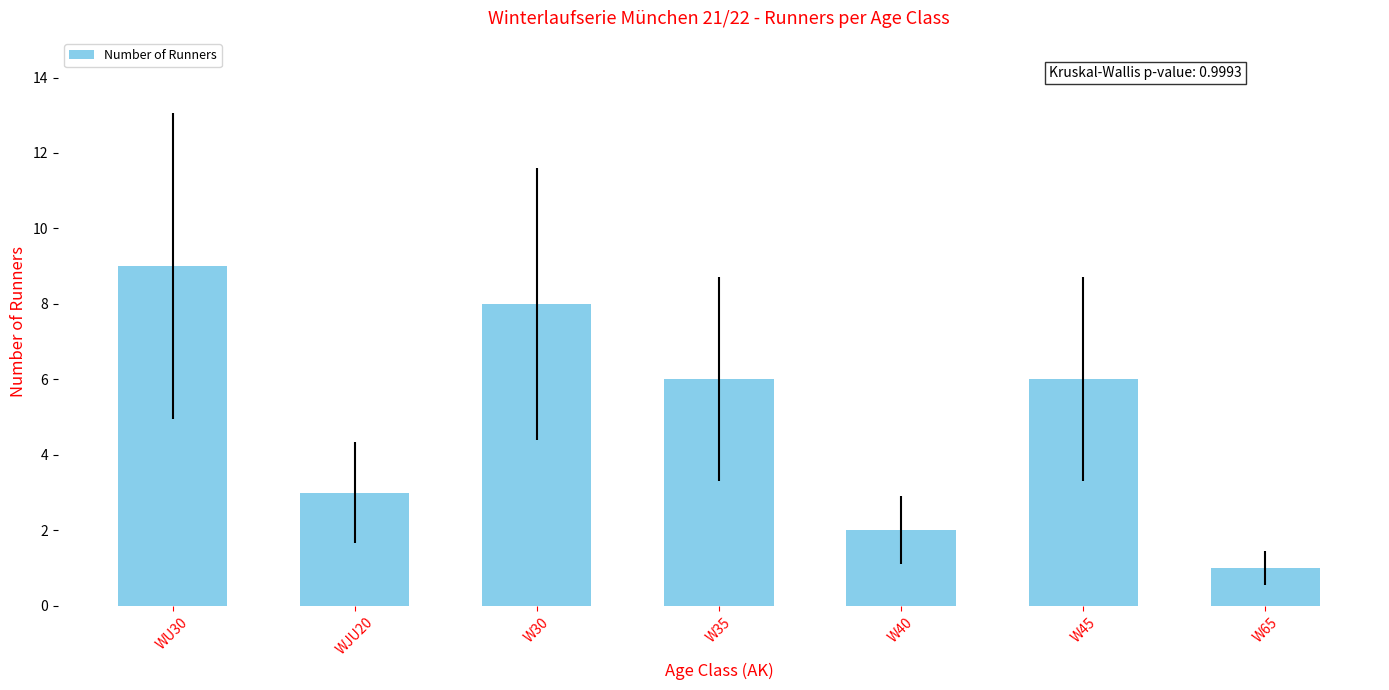

What is the greatest value displayed?

9